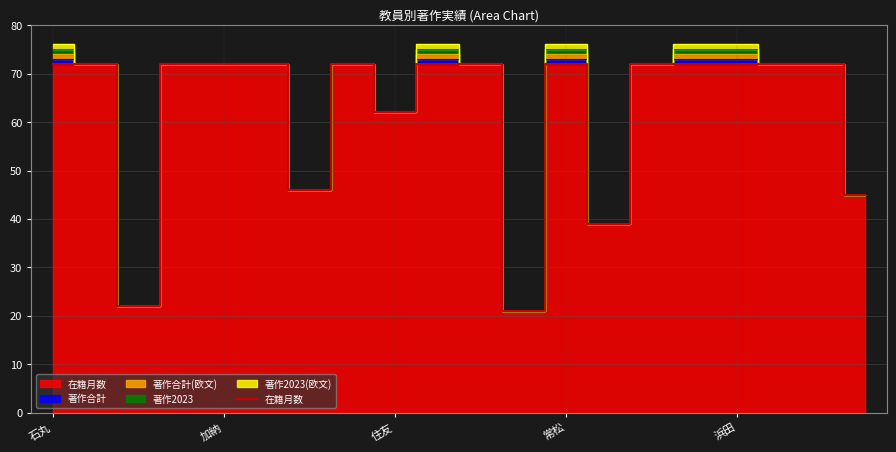

Count the values in the range 62 to 72.

15